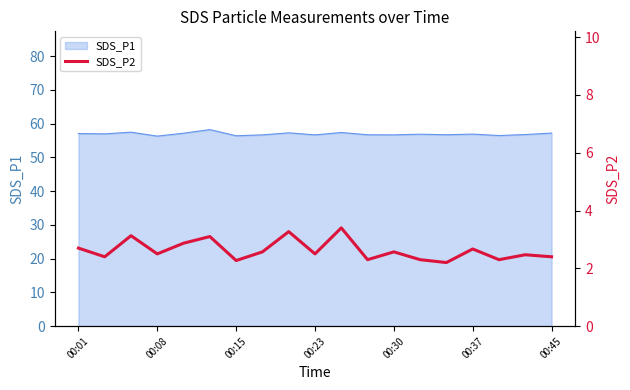

How many interior local peaks (higher than both neighbors) does the data have?

7